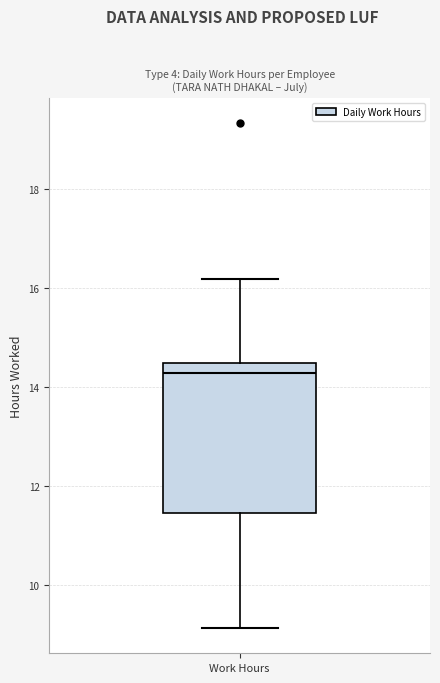

Read this box plot against the y-axis: the position of the median line, the range covered by the box, and the ends of both whiskers. The values are not printed on the chart, so give them approximately, as read against the axis.

median 14.2, box 11.4 to 14.4, whiskers 9.2 to 16.2